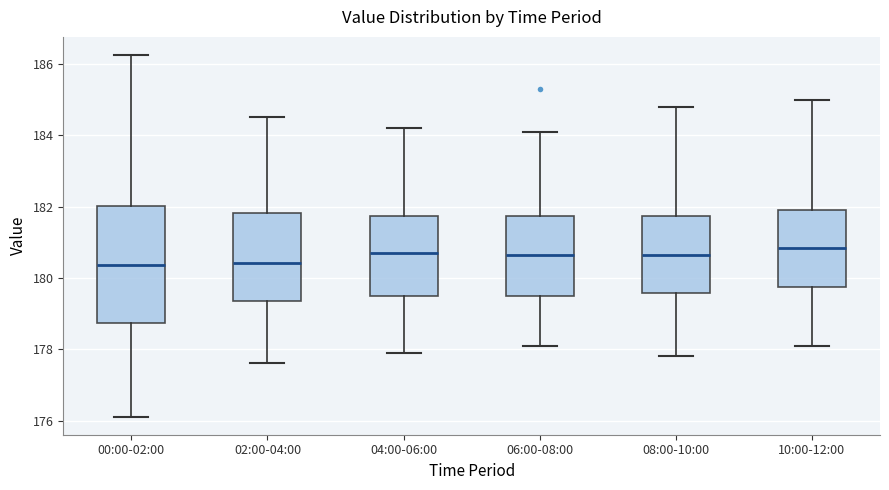

Reading left to right, read every box against the y-axis: the position of its median line, the range the box covers, and the ends of its whiskers. The values are not printed on the chart, so give them approximately, as read against the axis.

00:00-02:00: median 180.4, box 178.8 to 182.0, whiskers 176.2 to 186.2
02:00-04:00: median 180.4, box 179.4 to 181.8, whiskers 177.6 to 184.6
04:00-06:00: median 180.8, box 179.6 to 181.8, whiskers 178.0 to 184.2
06:00-08:00: median 180.6, box 179.6 to 181.8, whiskers 178.2 to 184.2
08:00-10:00: median 180.6, box 179.6 to 181.8, whiskers 177.8 to 184.8
10:00-12:00: median 180.8, box 179.8 to 182.0, whiskers 178.2 to 185.0